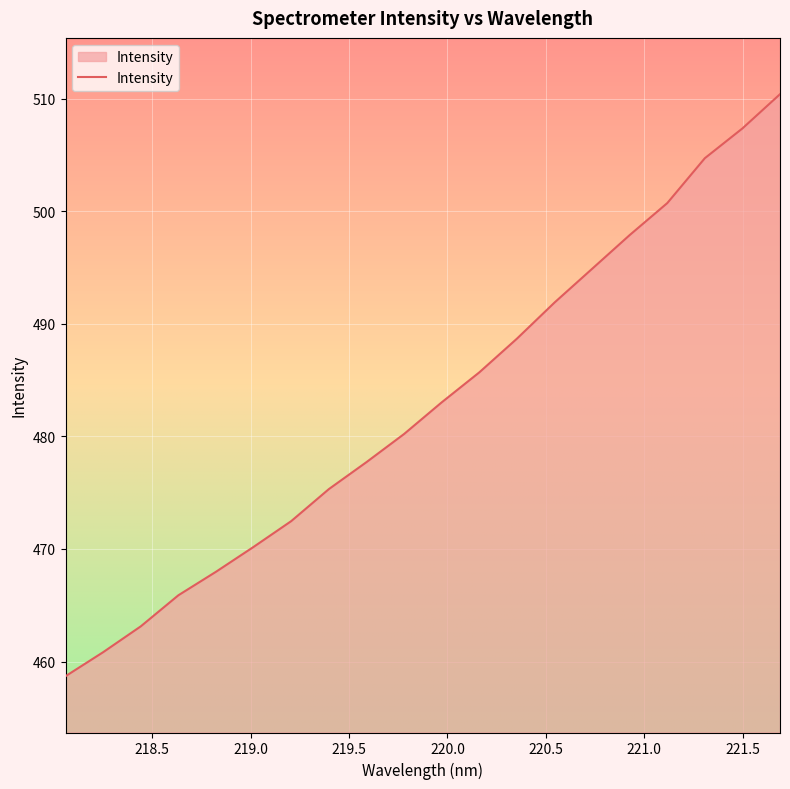

True or false: the data has more than 1 interior local peaks.

False